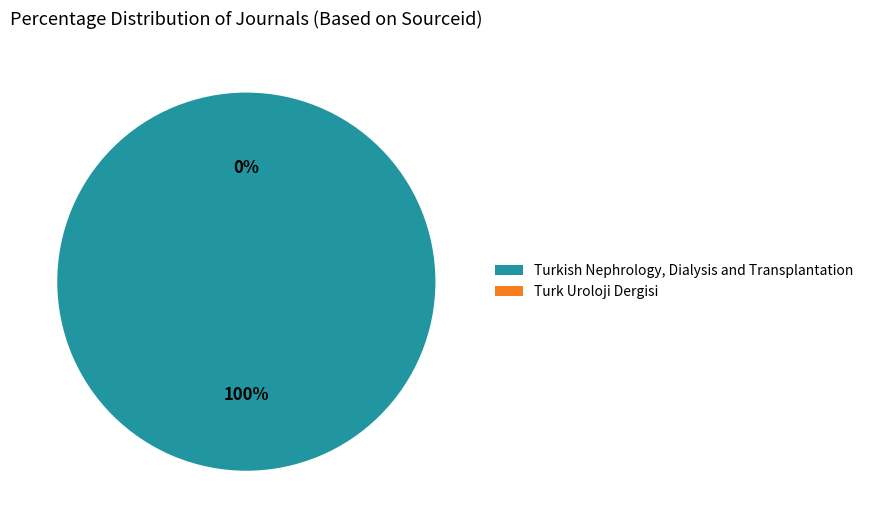

Rank the categories by value from lowest to highest.

Turk Uroloji Dergisi, Turkish Nephrology, Dialysis and Transplantation